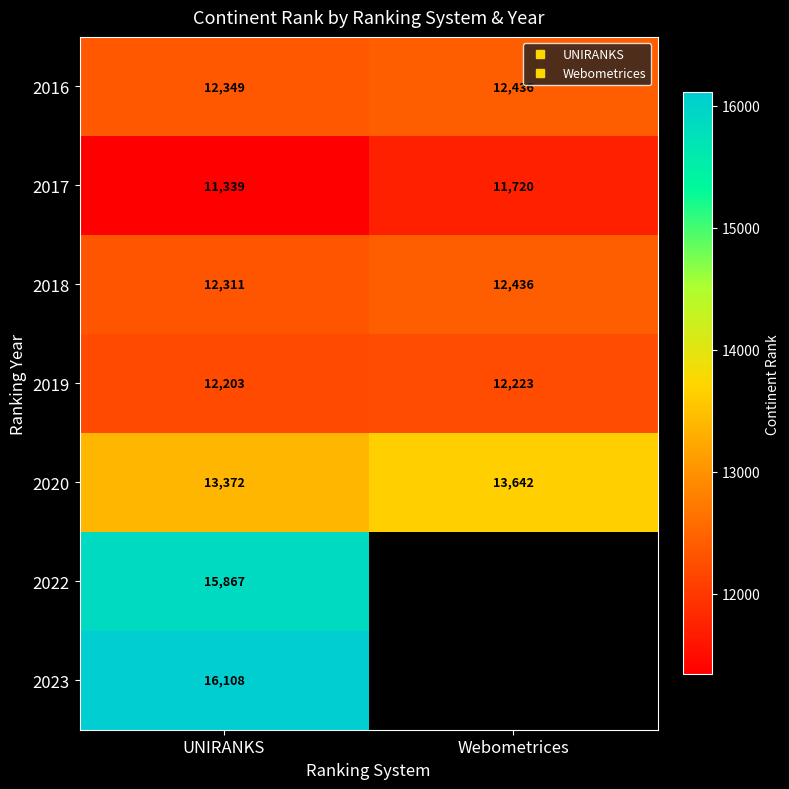

What is the approximate value of 2020 at UNIRANKS?

13372.0